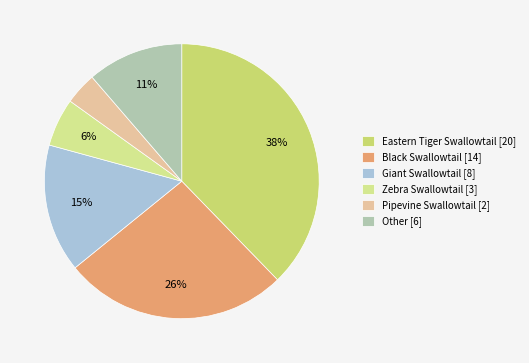

What is the smallest slice in the pie chart?

Pipevine Swallowtail [2]